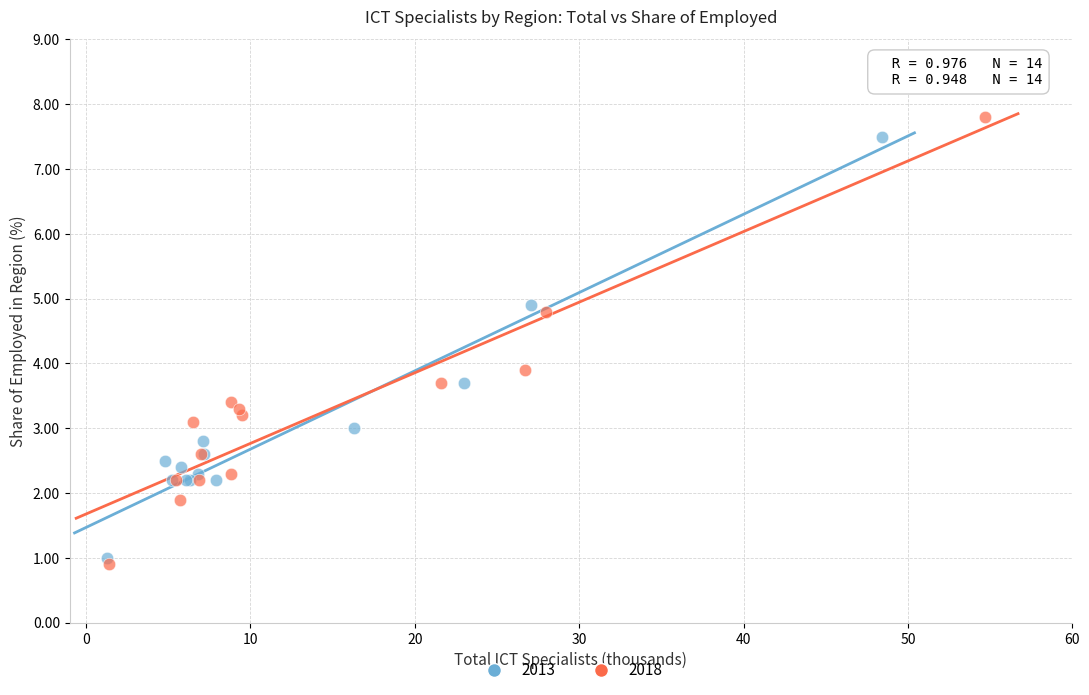

Which series has the largest Y range (max minus min)?

2018